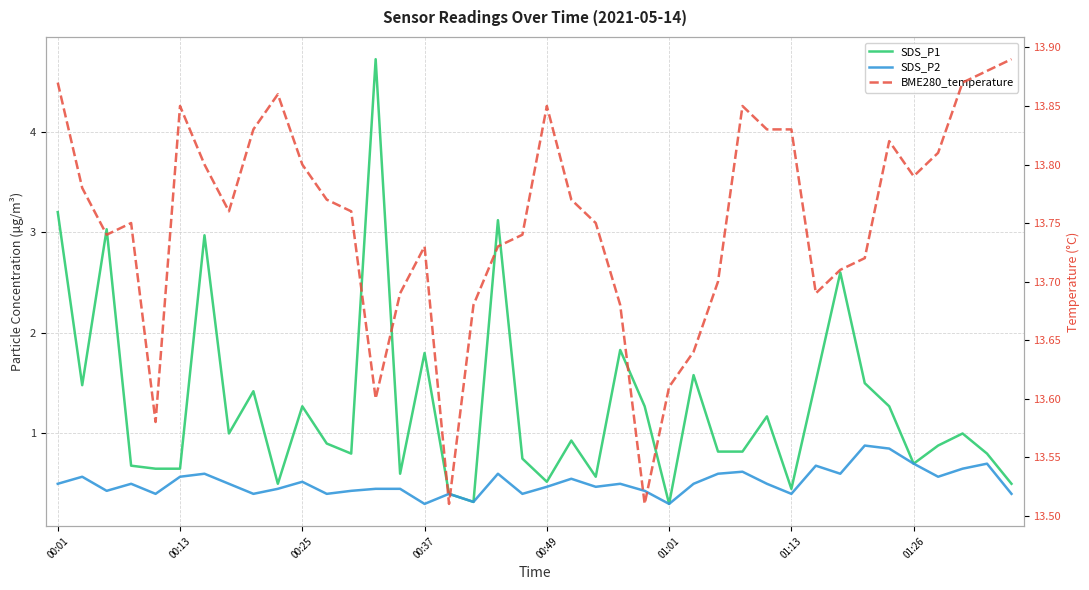

True or false: BME280_temperature and SDS_P2 intersect in this chart.

False